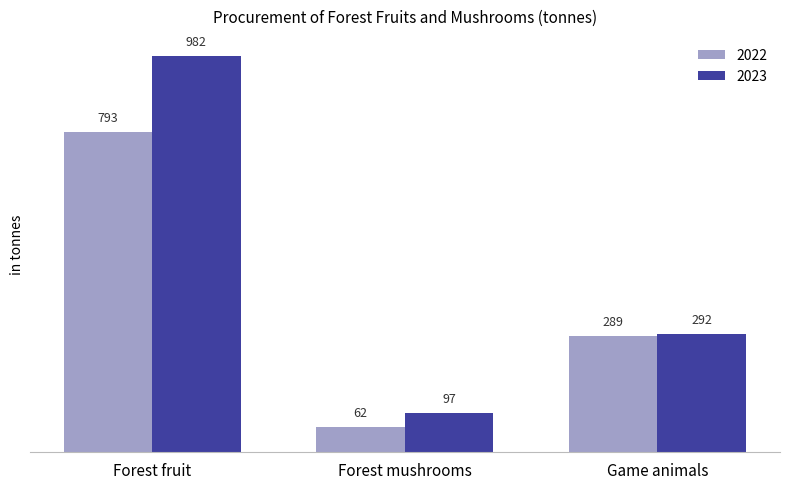

Count the number of data series in this chart.

2